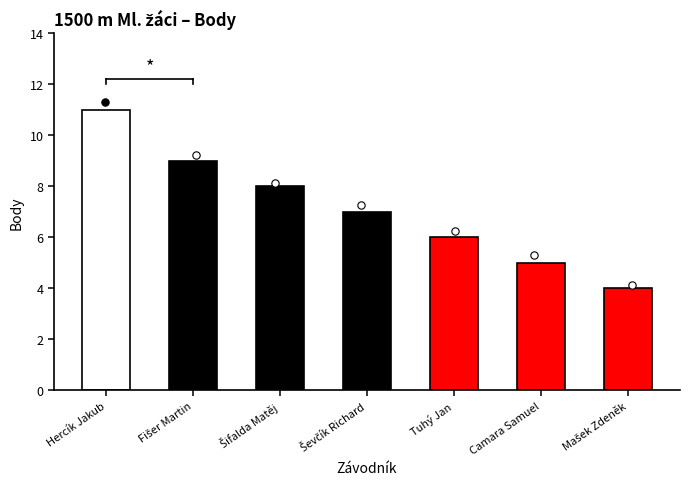

What is the change in value from Hercík Jakub to Šifalda Matěj?

-3